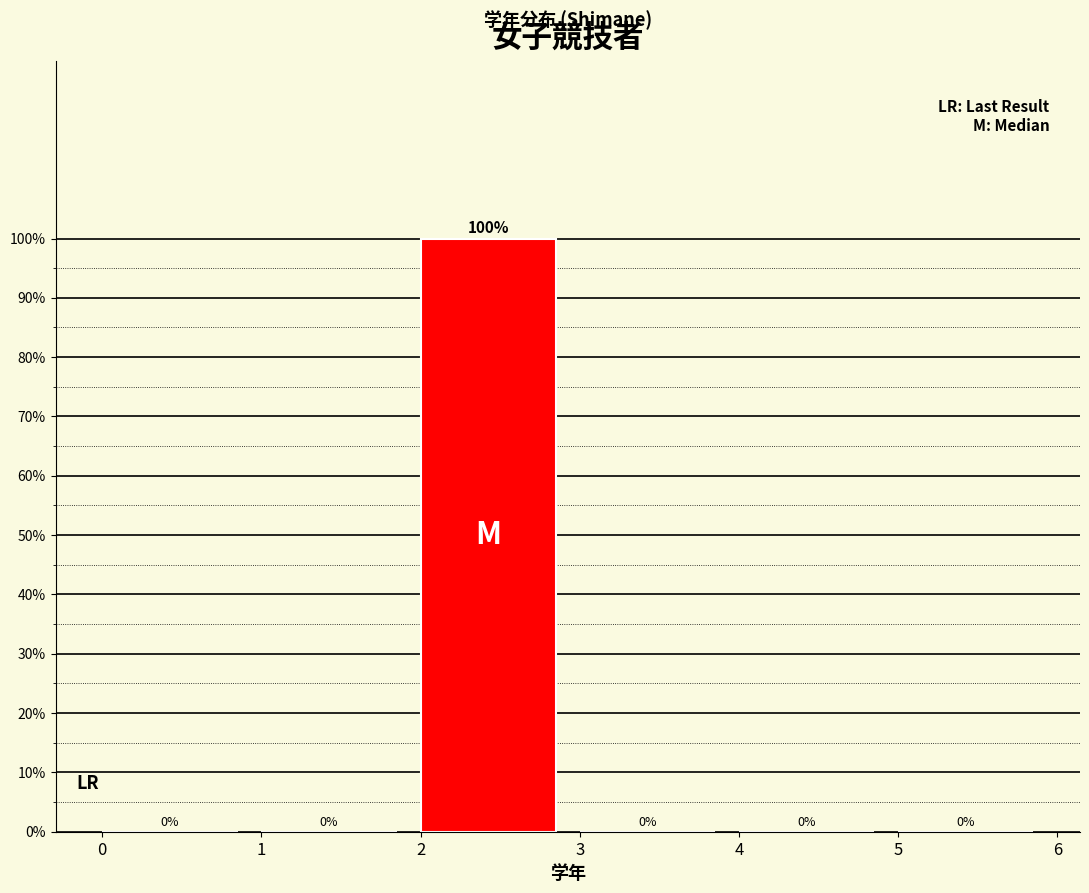

How tall is the bar that spans 2 to 3 on the x-axis?

100